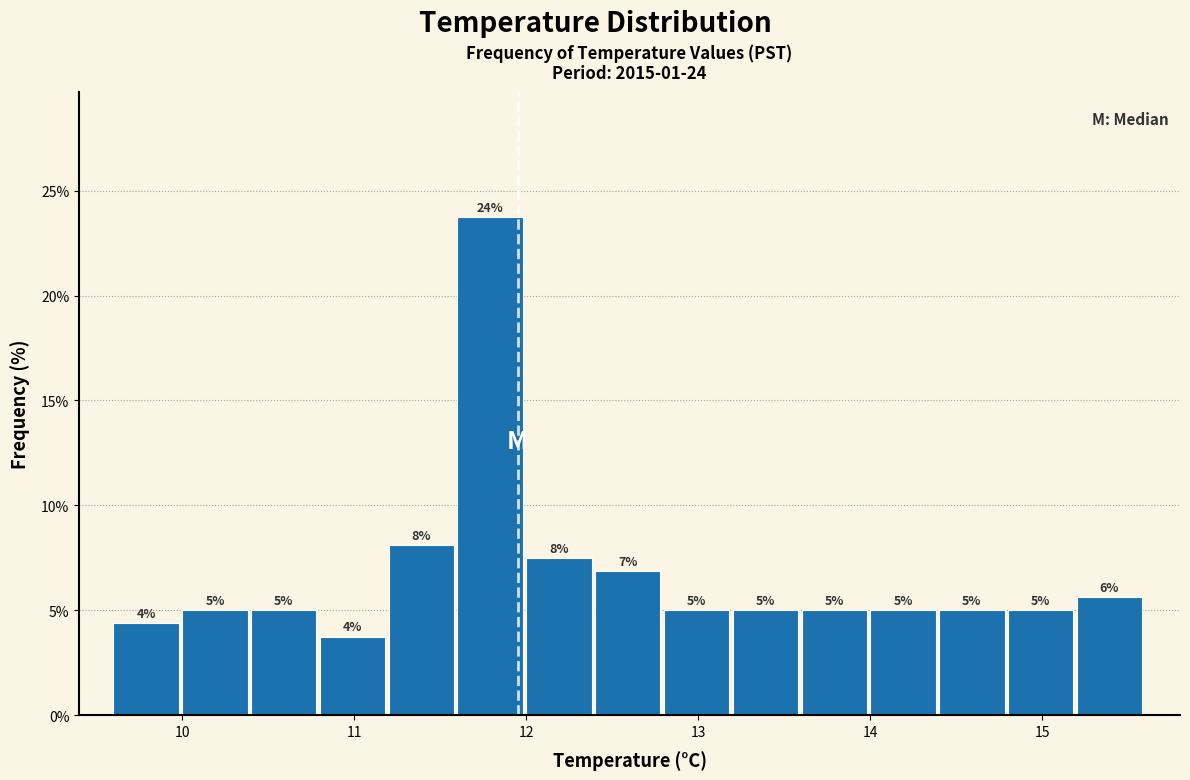

Over which range of the x-axis is the bar tallest?

11.6 to 12.0